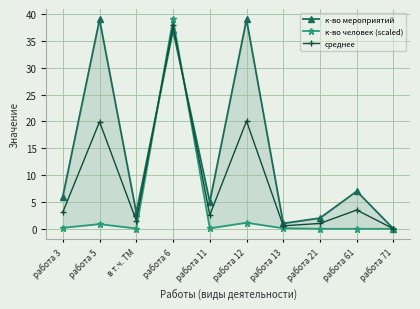

The среднее series shows 2.5 at работа 11. True or false?

True